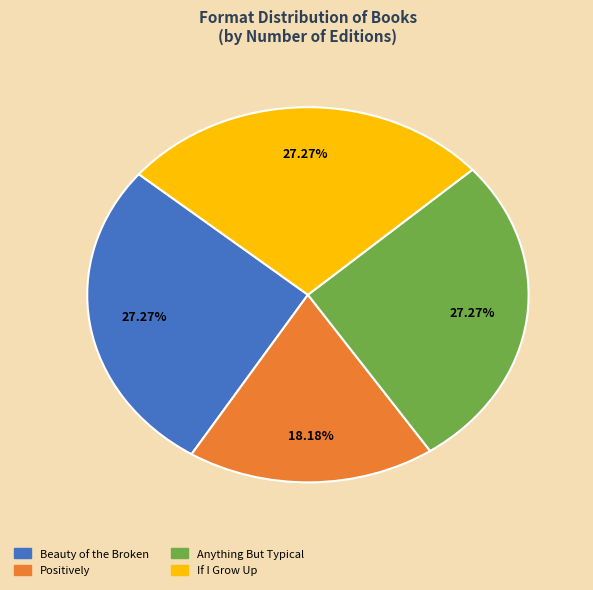

Which category has the smallest portion of the pie?

Positively